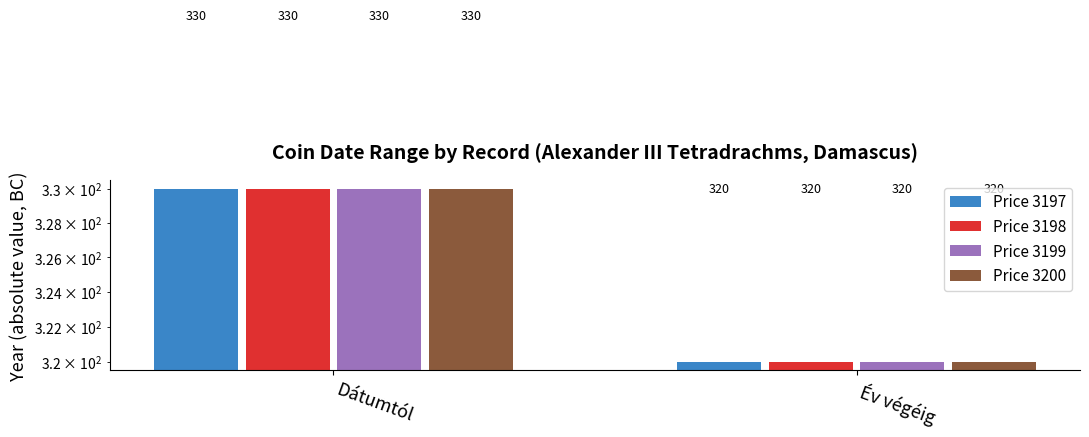

How many bars are there in each group?

4